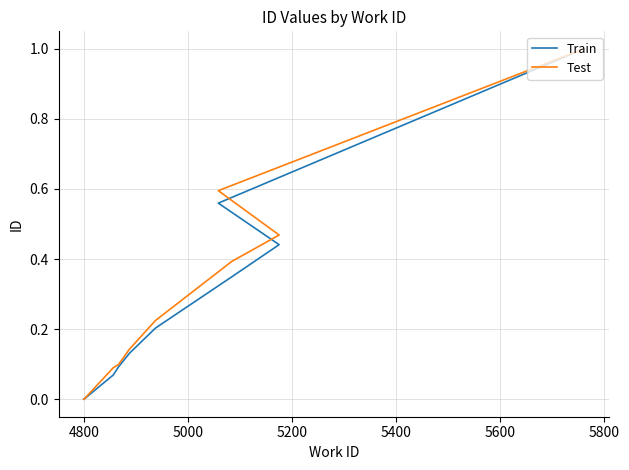

What is the label of the 10th point from the left?

9